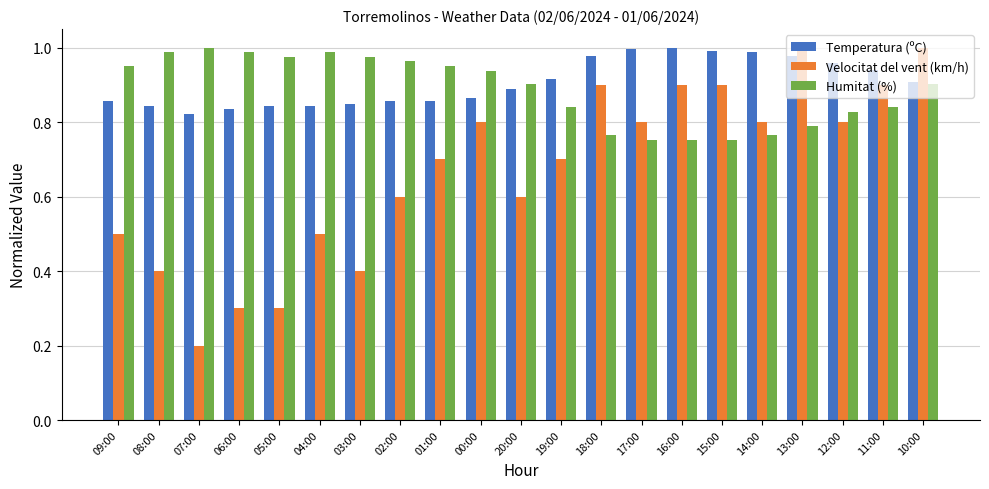

What position from the right is 12:00?

3